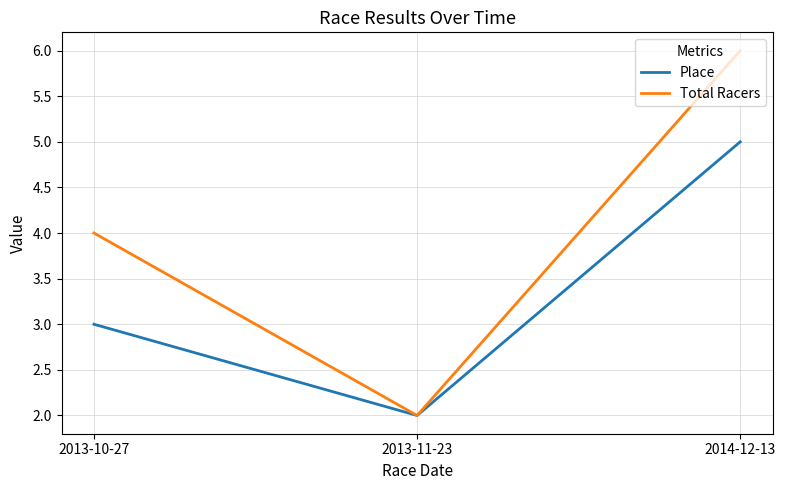

What is the total value across all series at 2013-11-23?

4